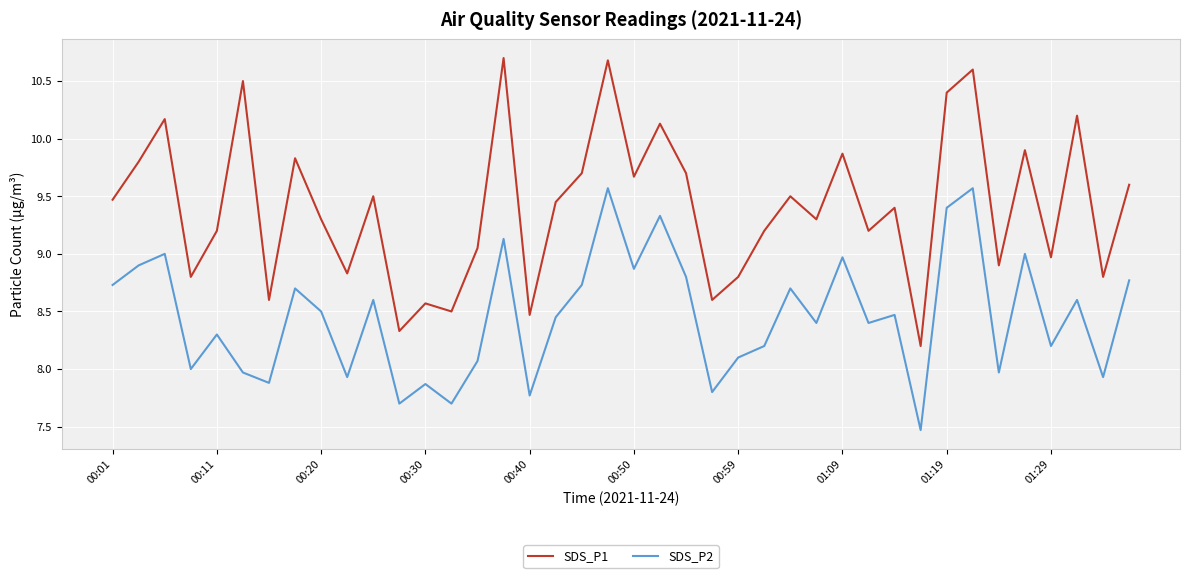

What is the maximum value for SDS_P1?

10.7